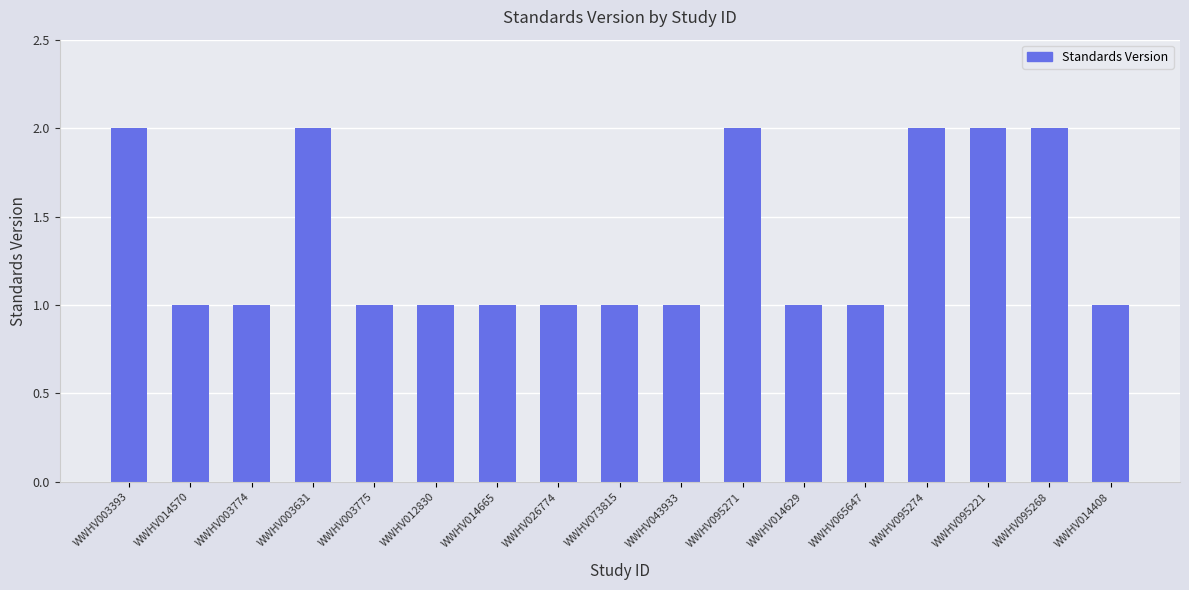

What value does the data have at WWHV003774?

1